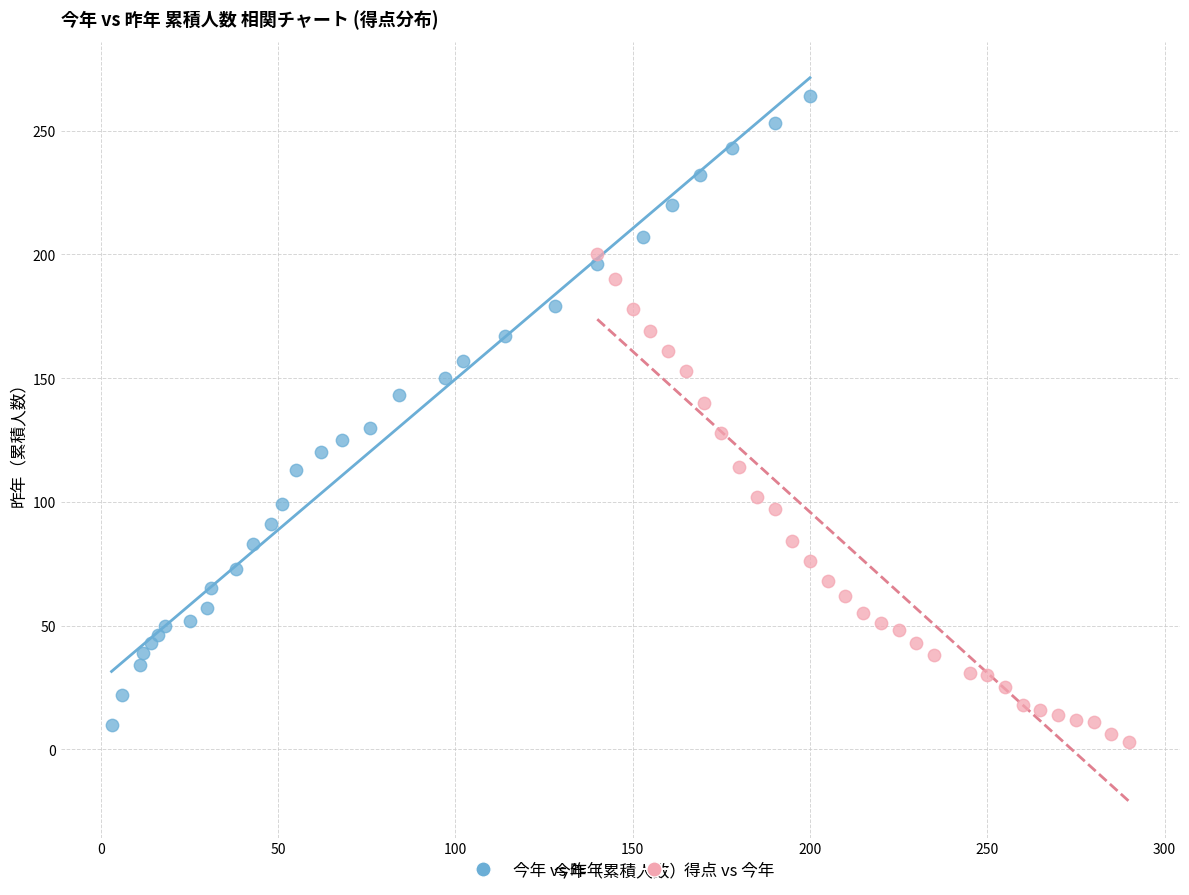

Which series contains the highest Y value?

今年 vs 昨年